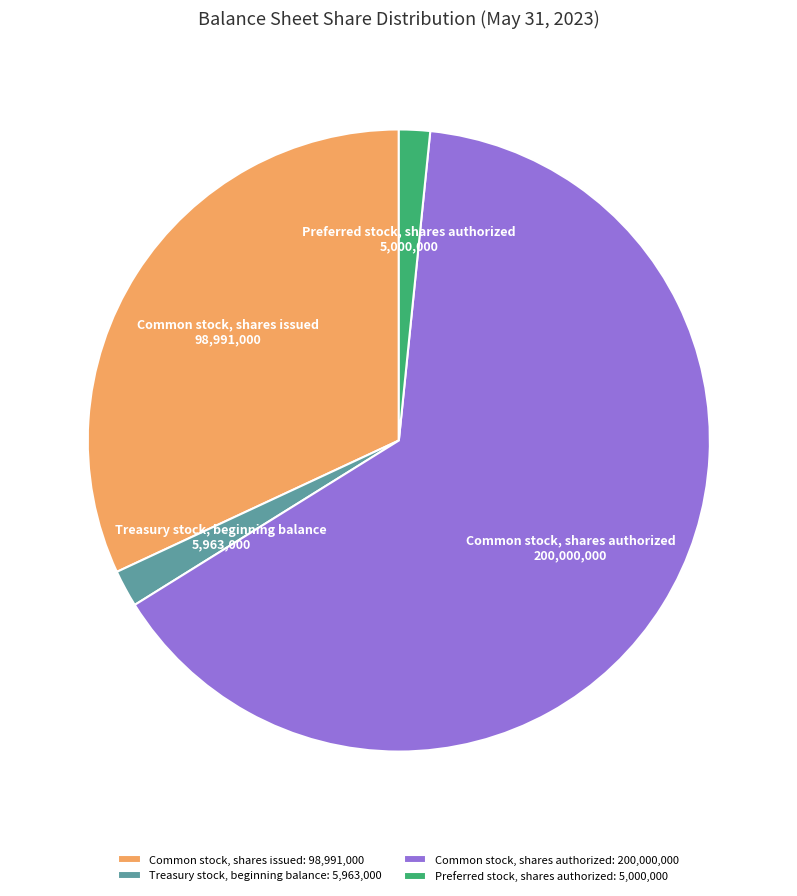

Do Common stock, shares authorized and Treasury stock, beginning balance together represent more than half of the pie?

Yes